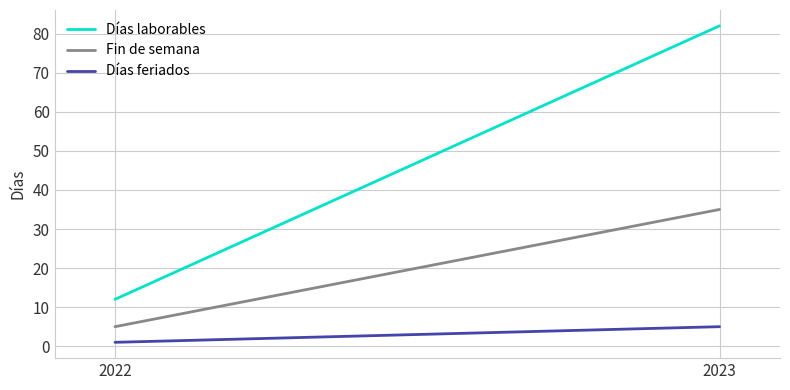

Reading left to right, list all the values displayed in this chart.

Días laborables: 2022=12	2023=82
Fin de semana: 2022=5	2023=35
Días feriados: 2022=1	2023=5